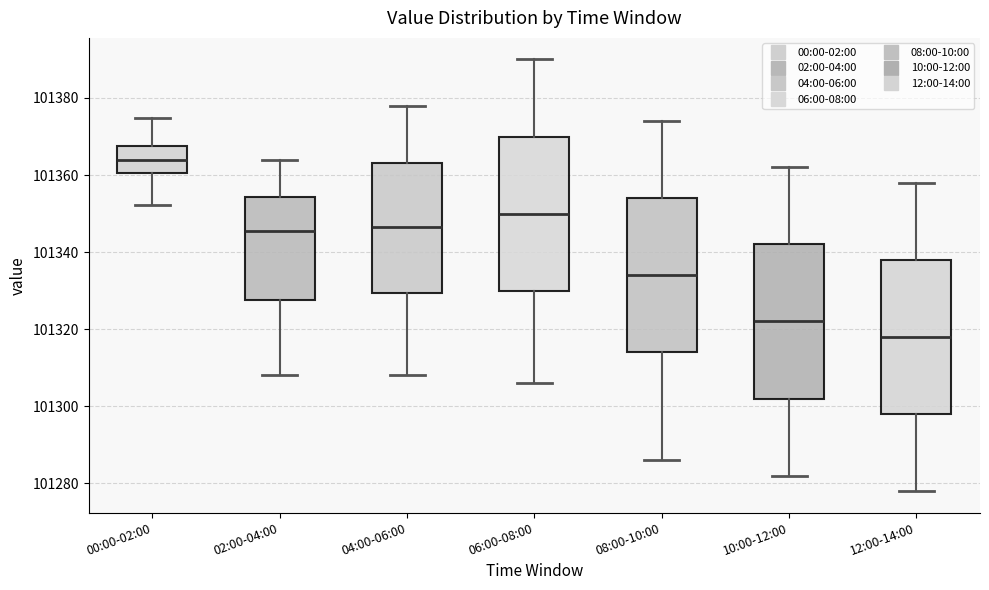

Where is the upper edge of the box for 08:00-10:00 on the y-axis? The values are not printed on the chart, so give them approximately, as read against the axis.

101354